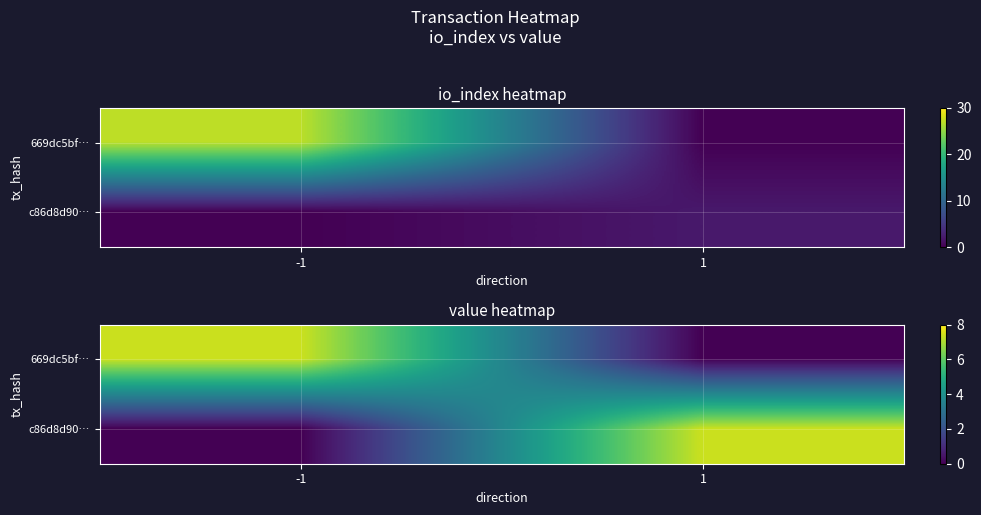

How many data points does each series have?

2